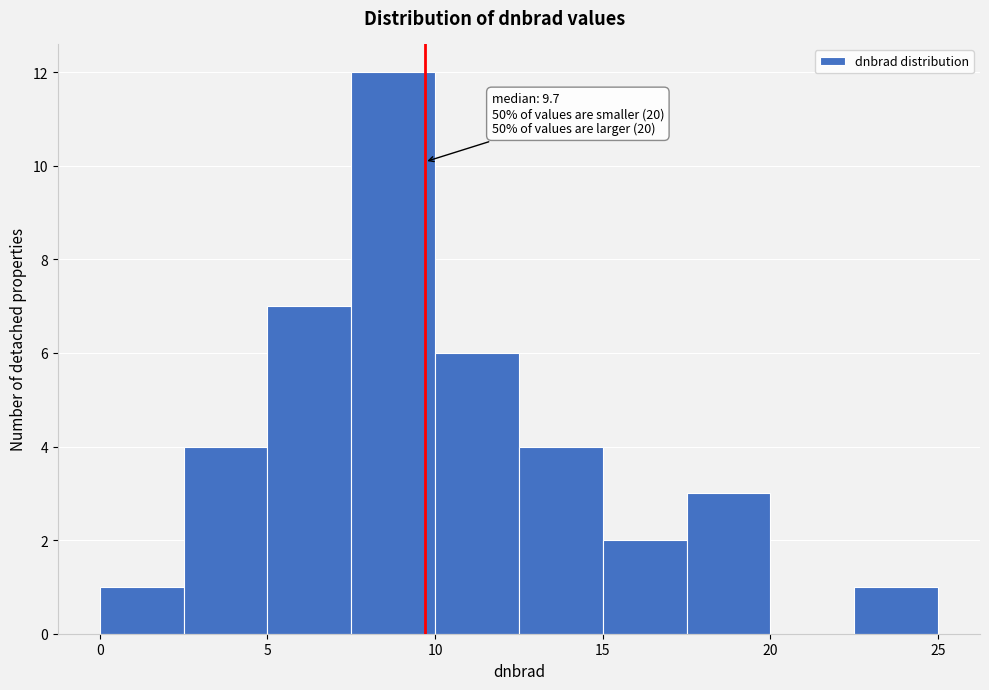

Over which range of the x-axis is the bar tallest?

7.5 to 10.0